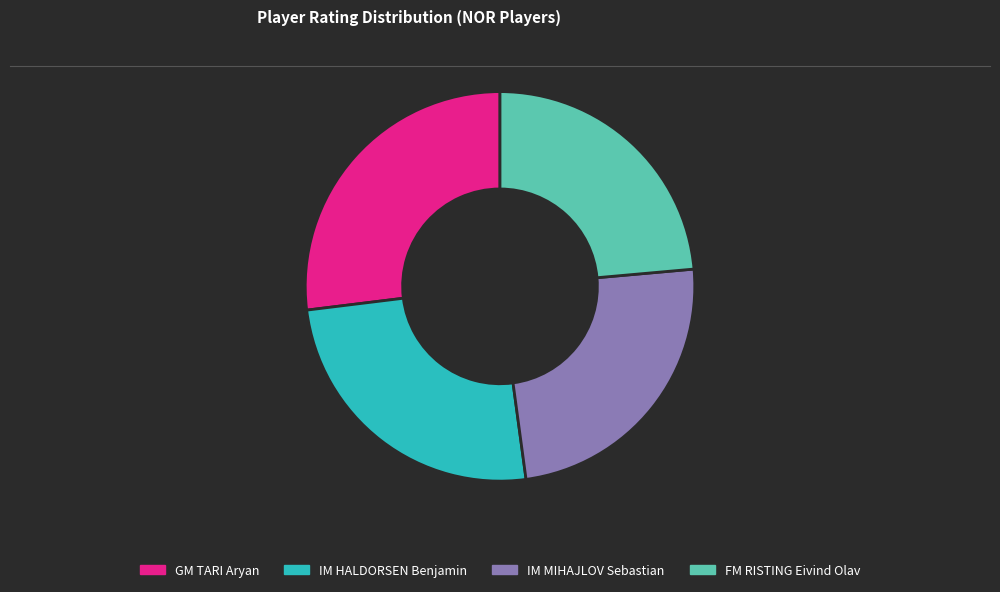

True or false: IM MIHAJLOV Sebastian accounts for 11% of the total.

False